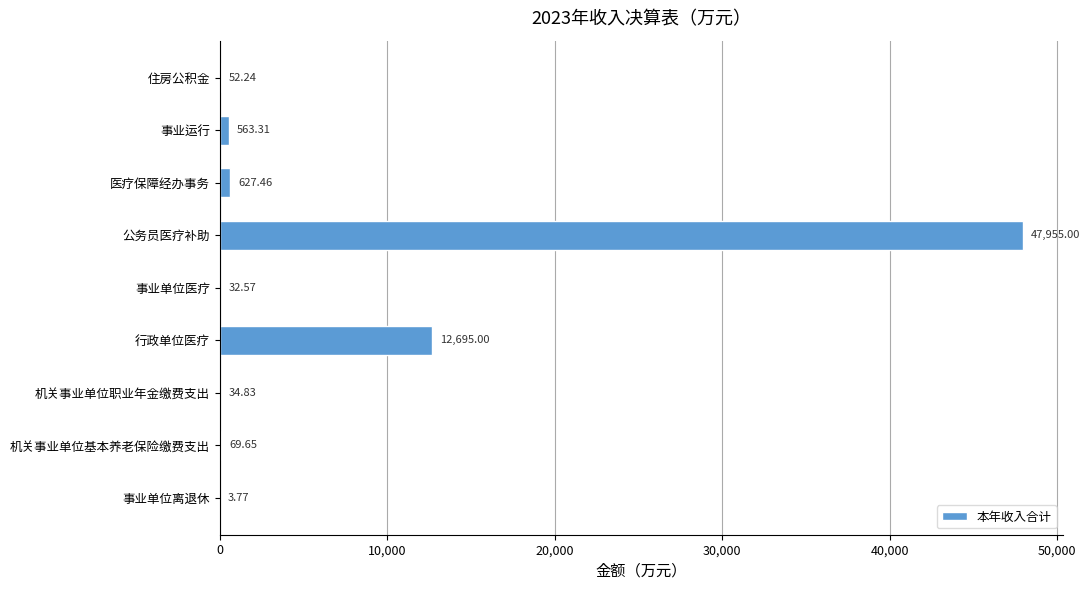

Count the number of categories in the chart.

9